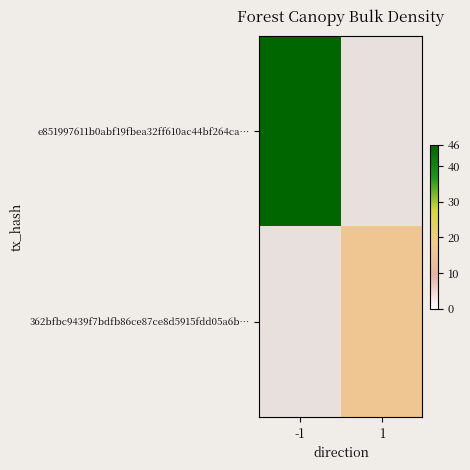

At which category is the sum across all series the highest?

-1